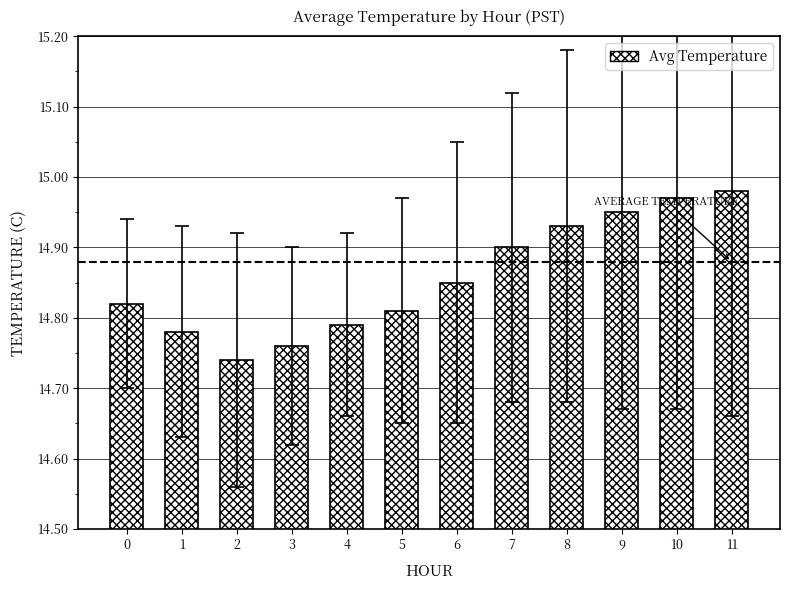

What is the sum of the values at 3 and 5?

29.6